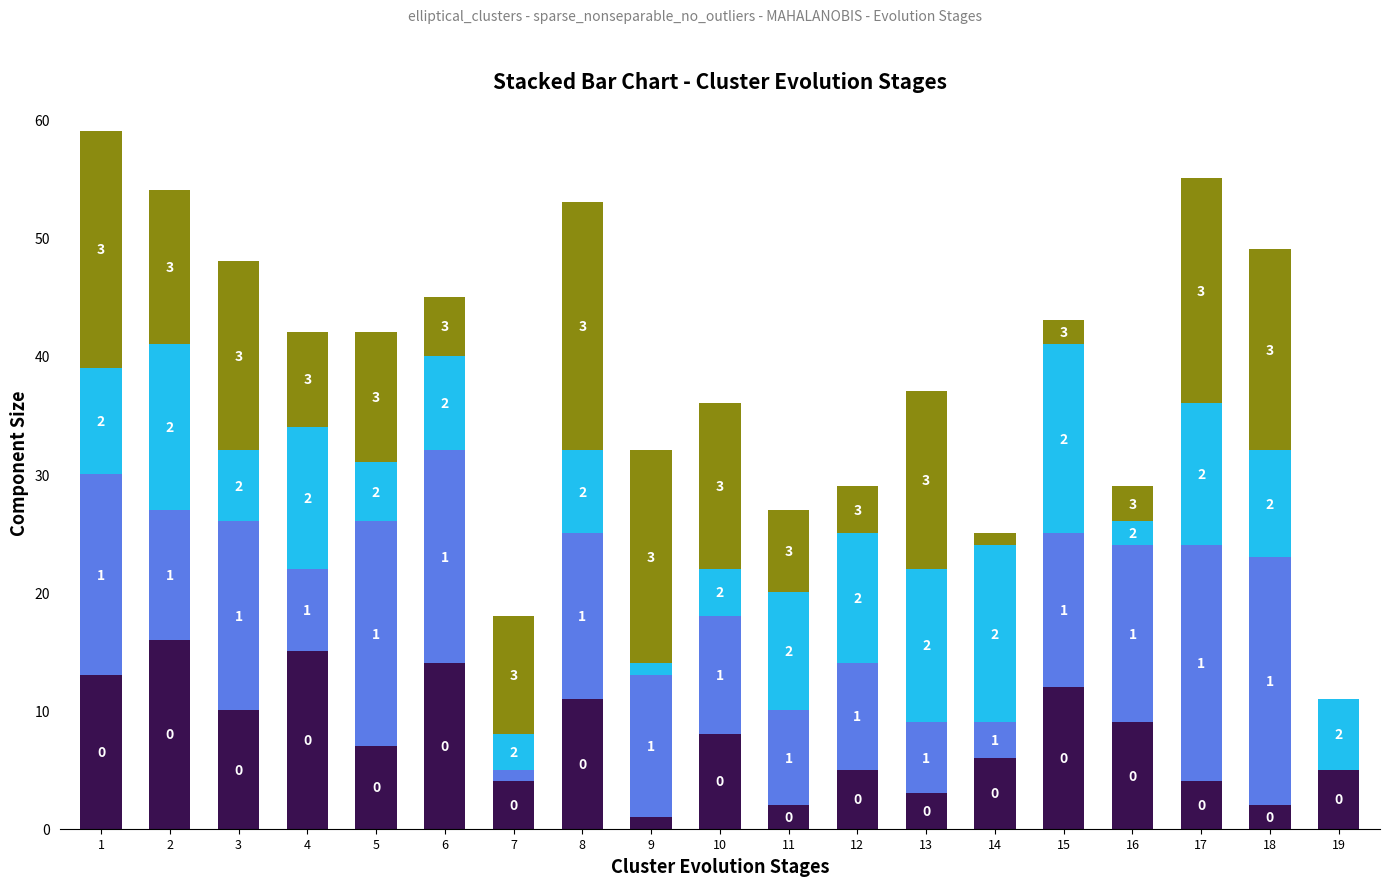

What is the total value across all series at 2?

54